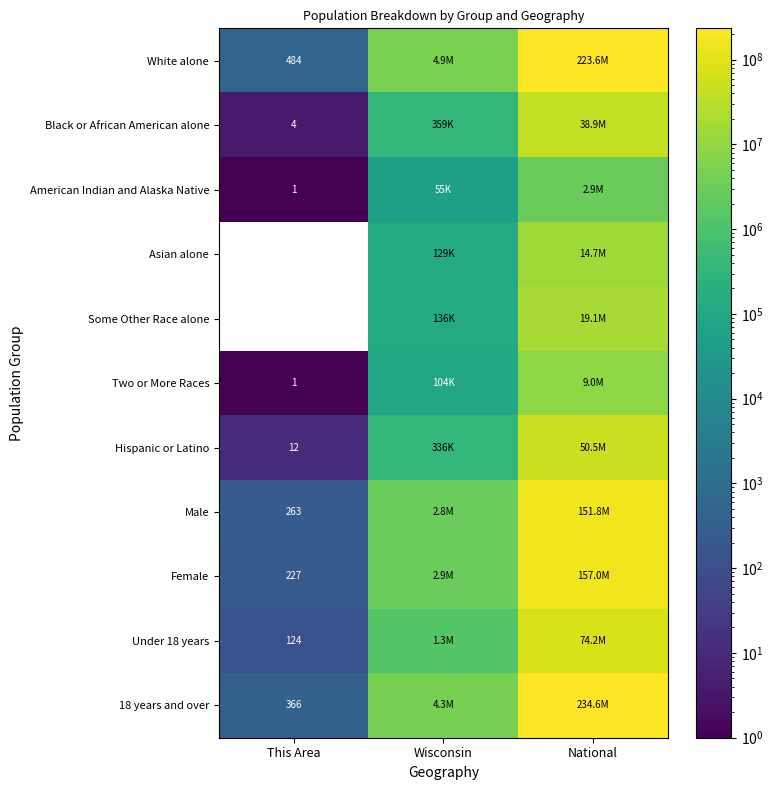

What is the total value across all series at This Area?

1482